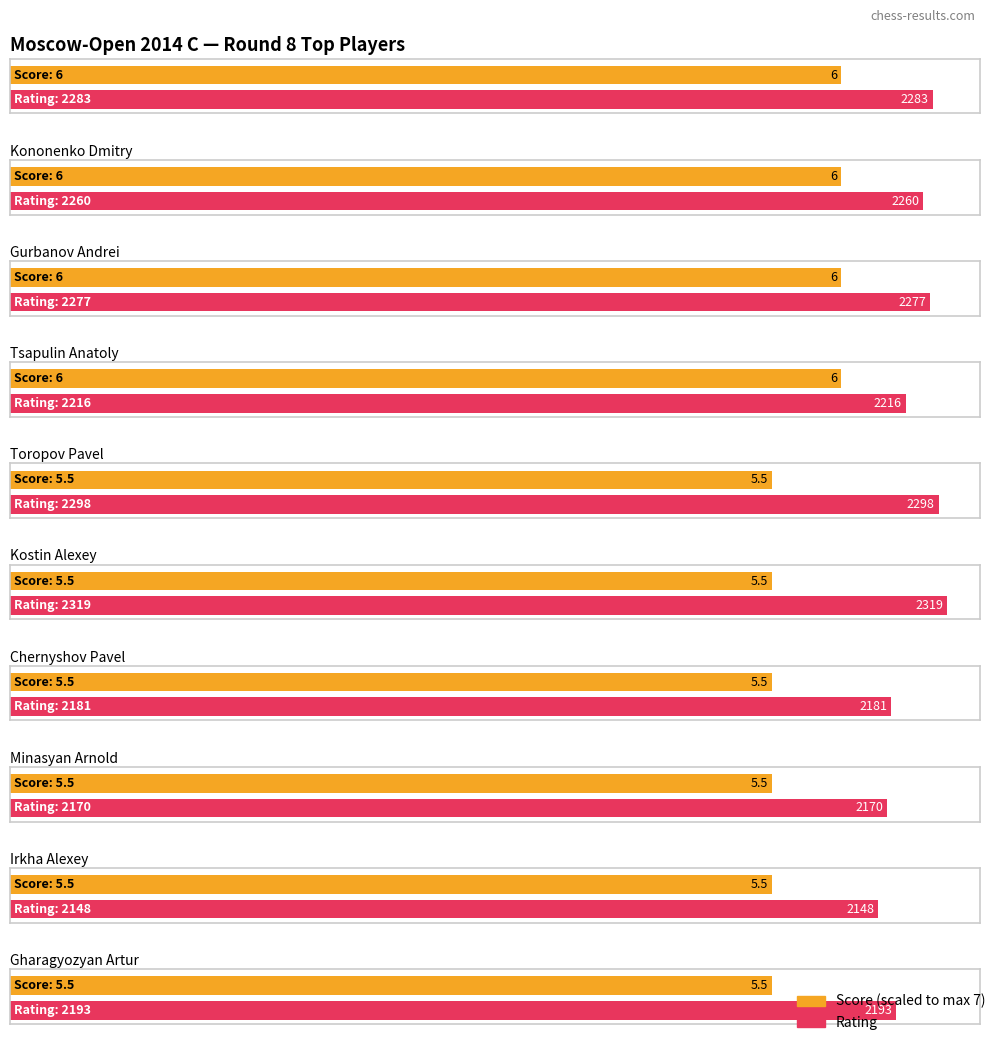

What is the difference between the Rating values at Minasyan Arnold and Gharagyozyan Artur?

23.0